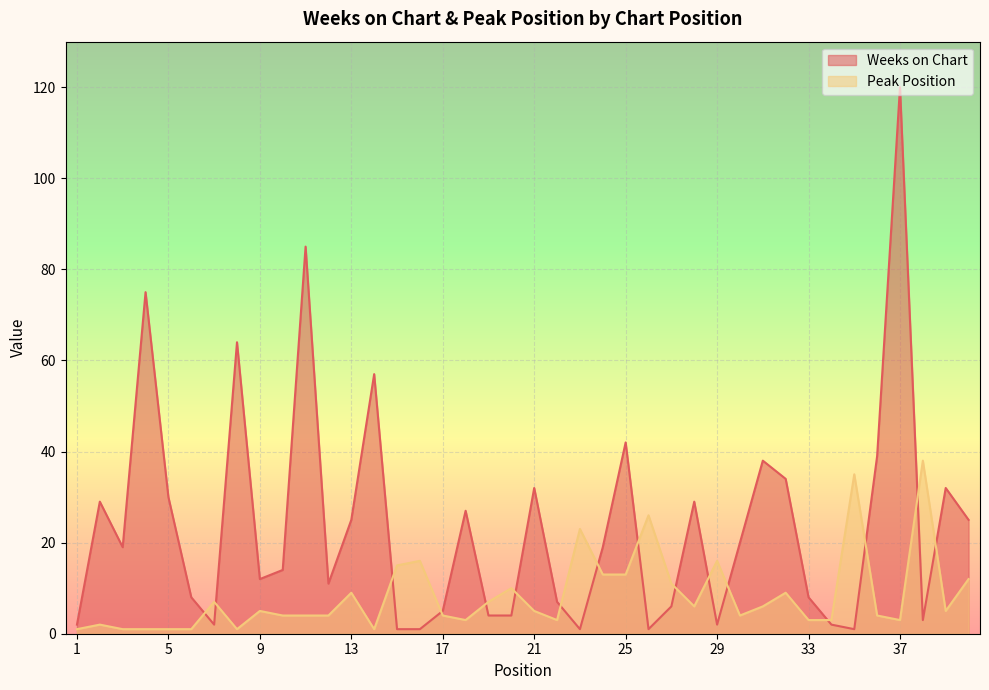

The value of Weeks on Chart at 14 is 57. True or false?

True